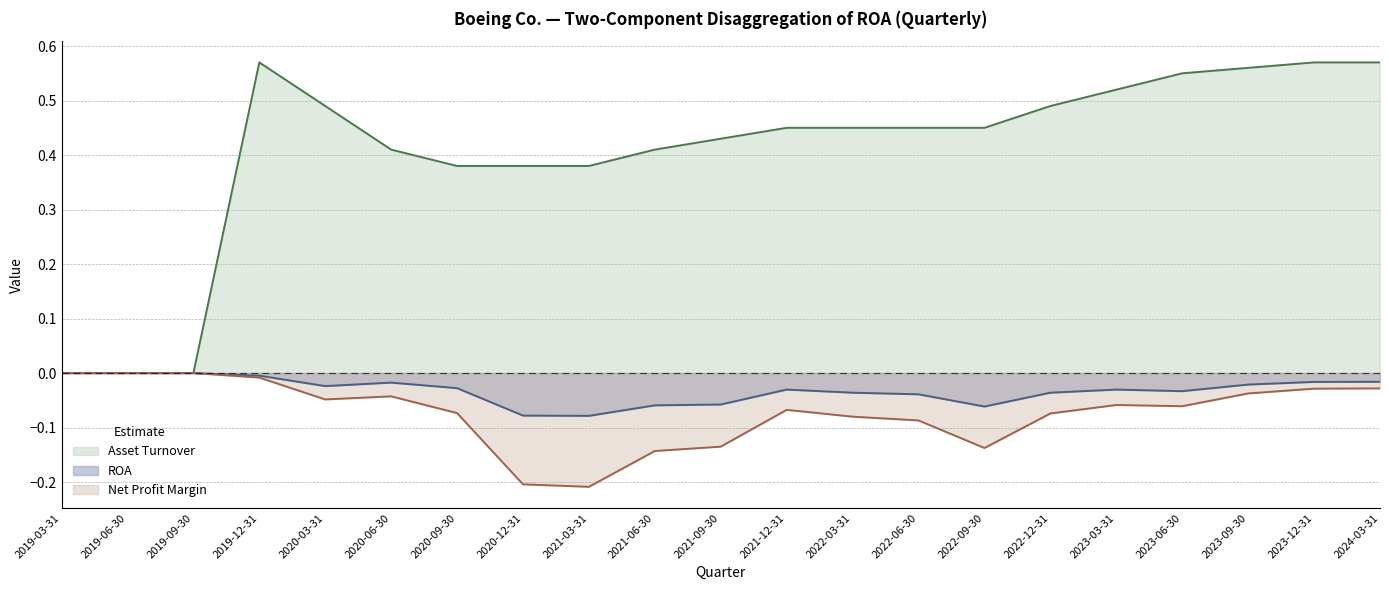

At which label does ROA reach its minimum?

2021-03-31